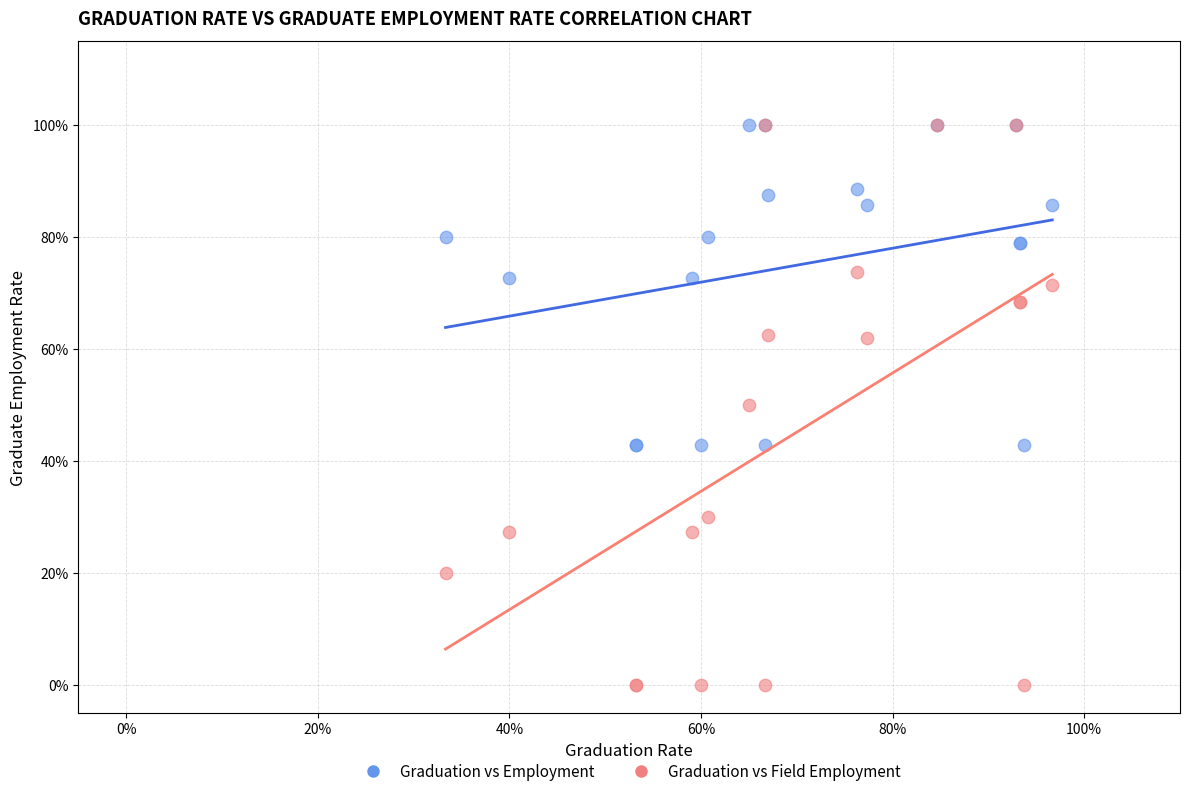

Which series has the widest spread of Y values?

Graduation vs Field Employment